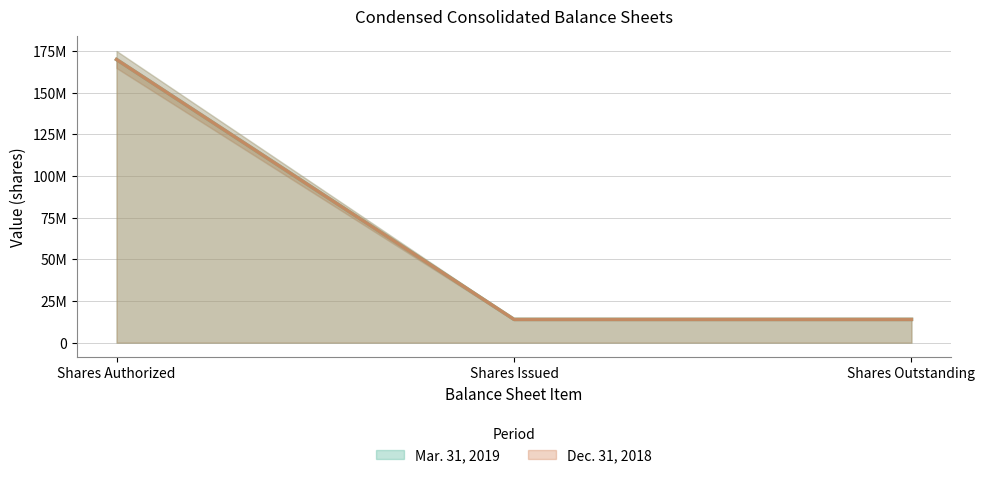

How many data points in Dec. 31, 2018 are less than 13977868?

1